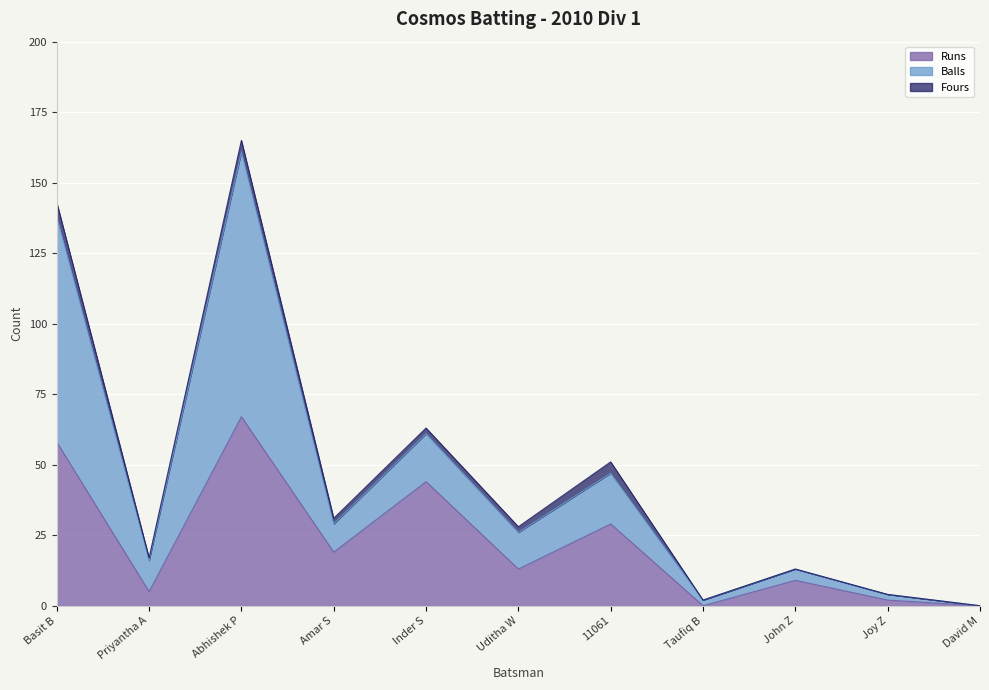

True or false: Runs and Balls cross at least once.

False